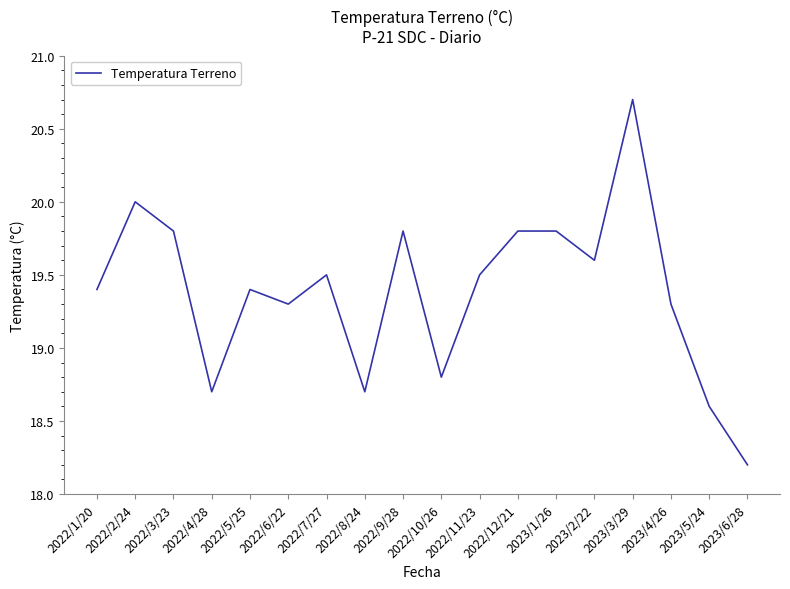

True or false: the data shows 4.4 at 2022/12/21.

False